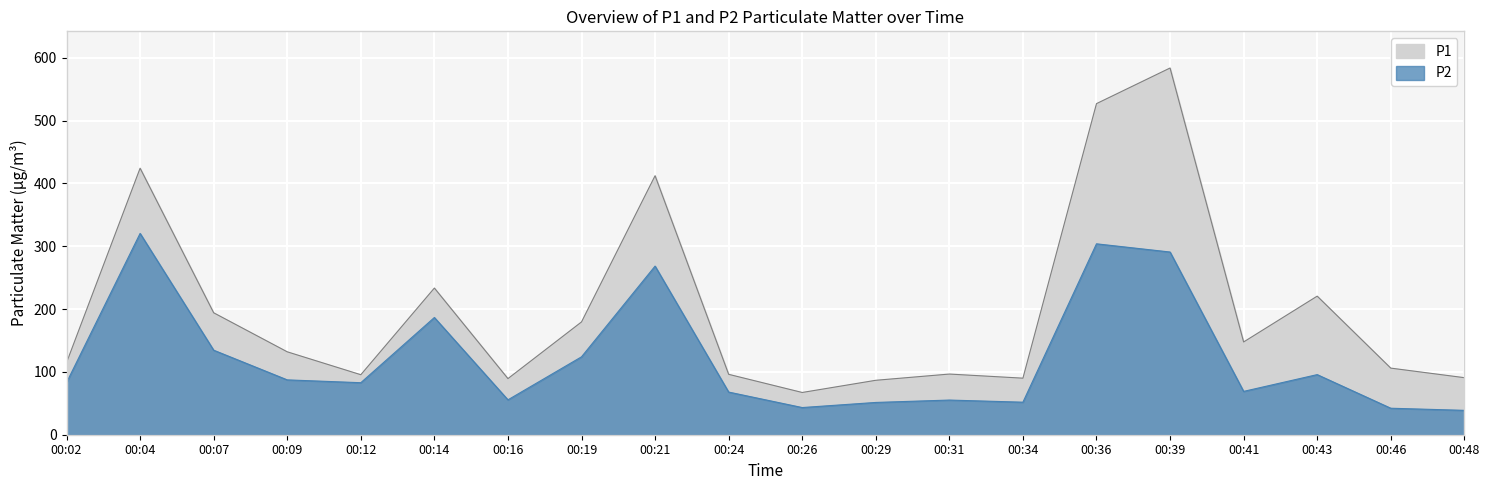

What is the average value of the P2 series?

122.6